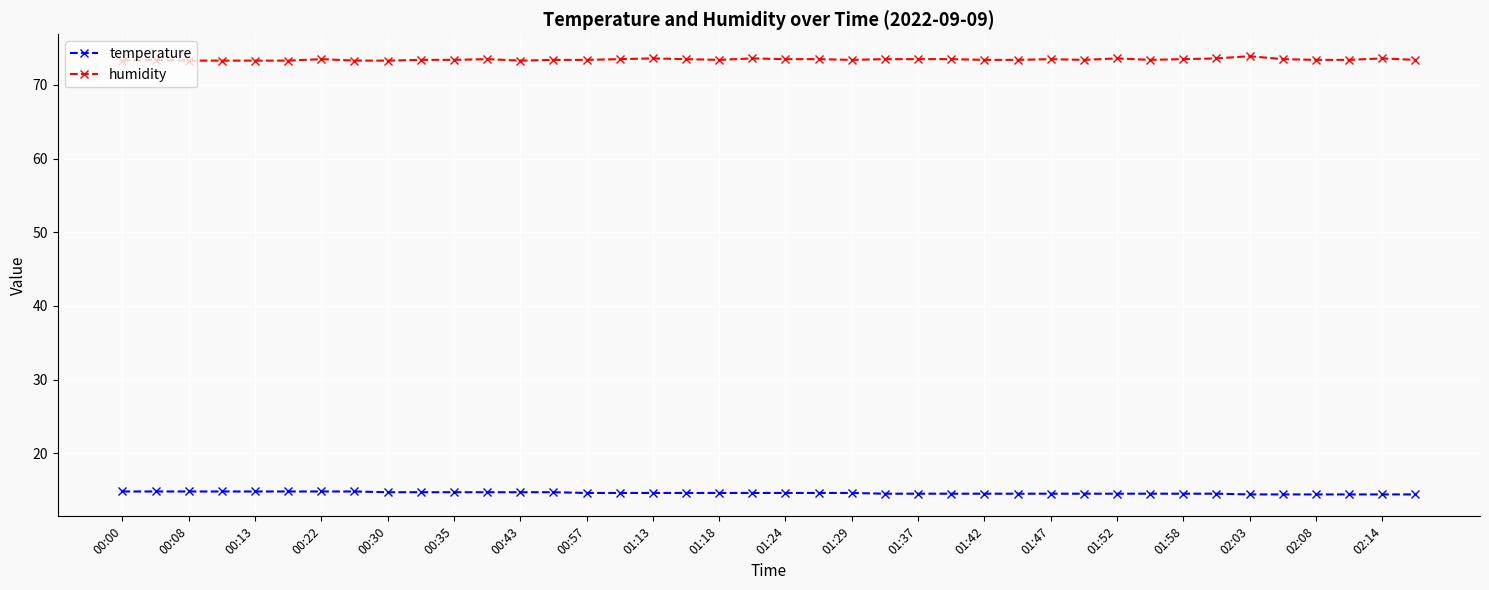

What is the smallest value displayed?

14.4